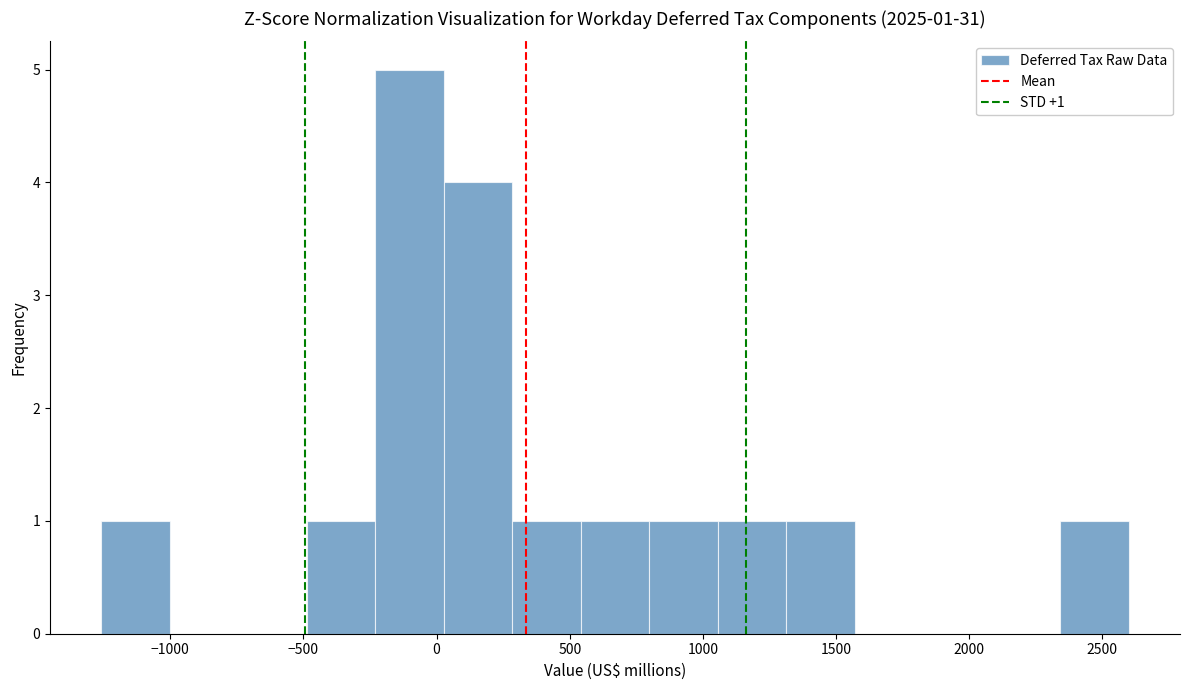

Over which range of the x-axis is the bar tallest?

-250 to 50